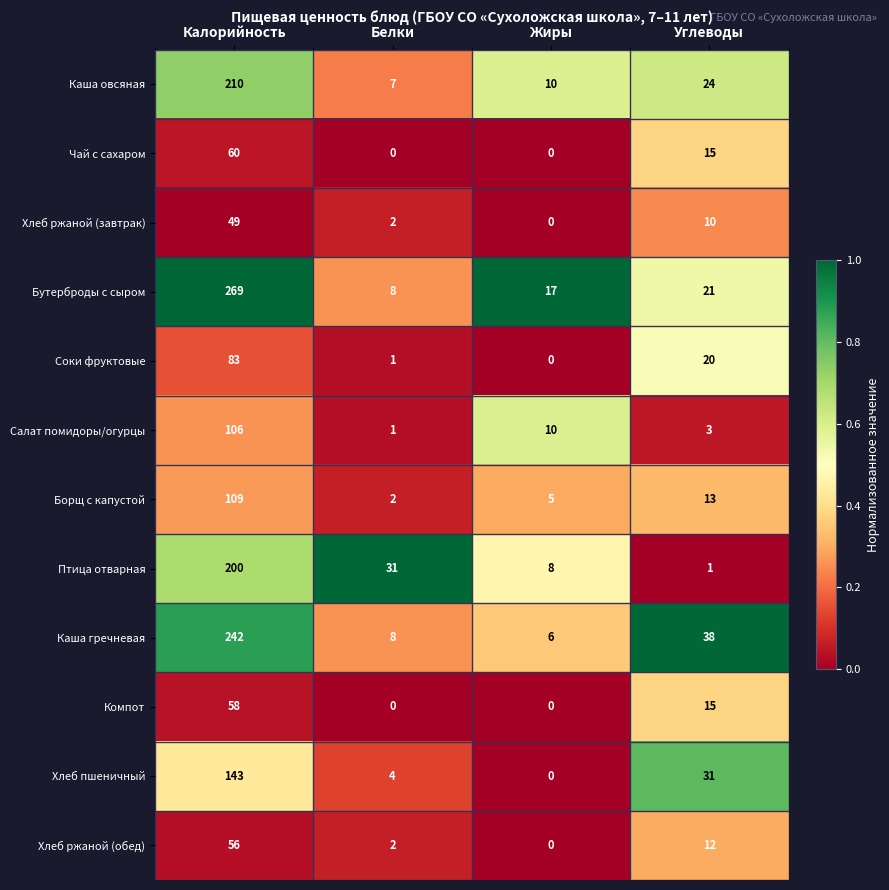

Count the number of categories in the chart.

4